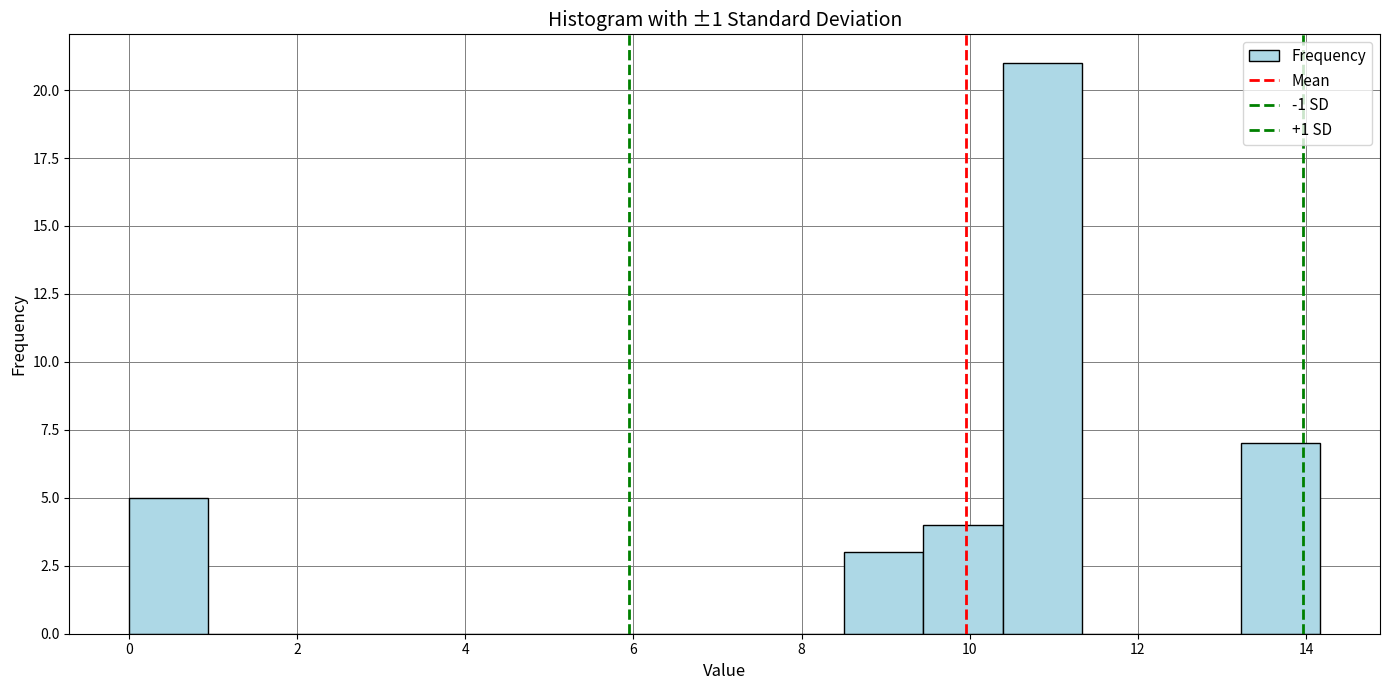

Which range on the x-axis has the tallest bar?

10.4 to 11.4